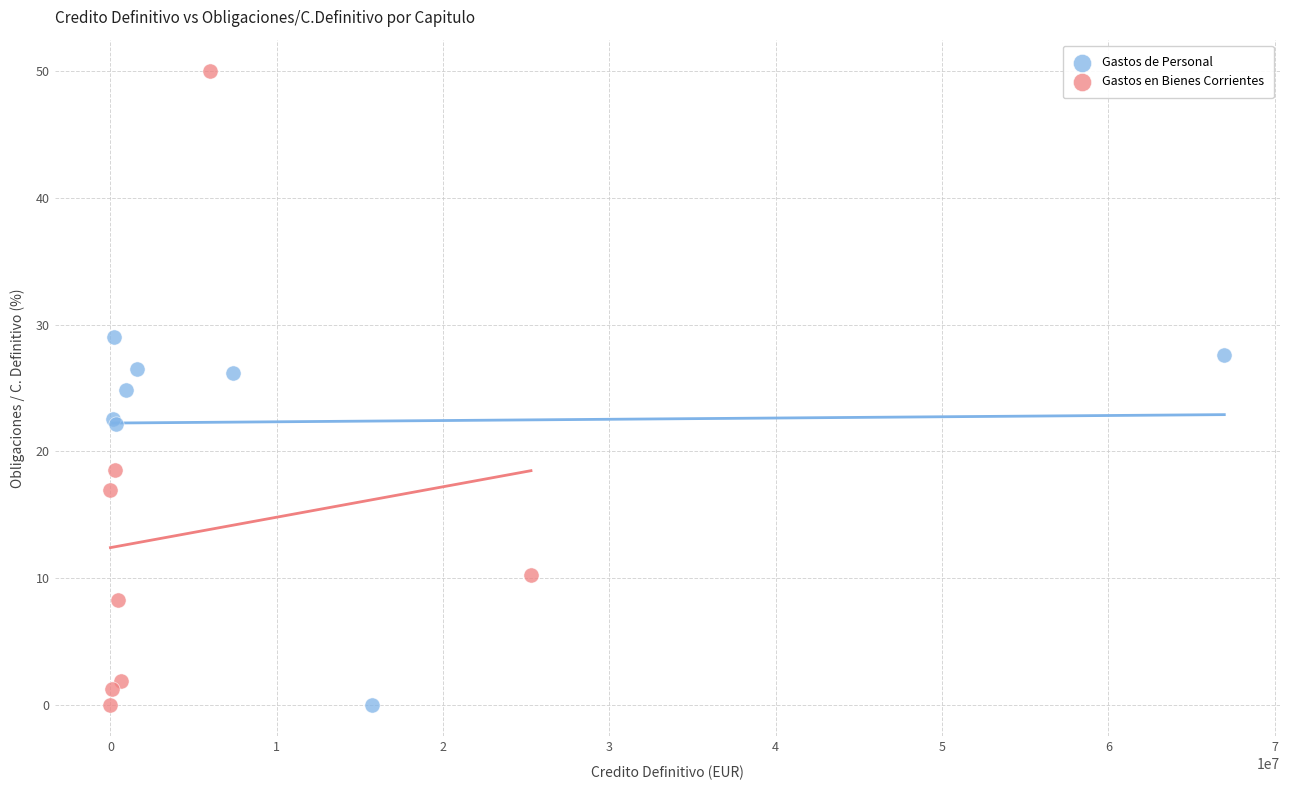

Which series has the largest Y range (max minus min)?

Gastos en Bienes Corrientes